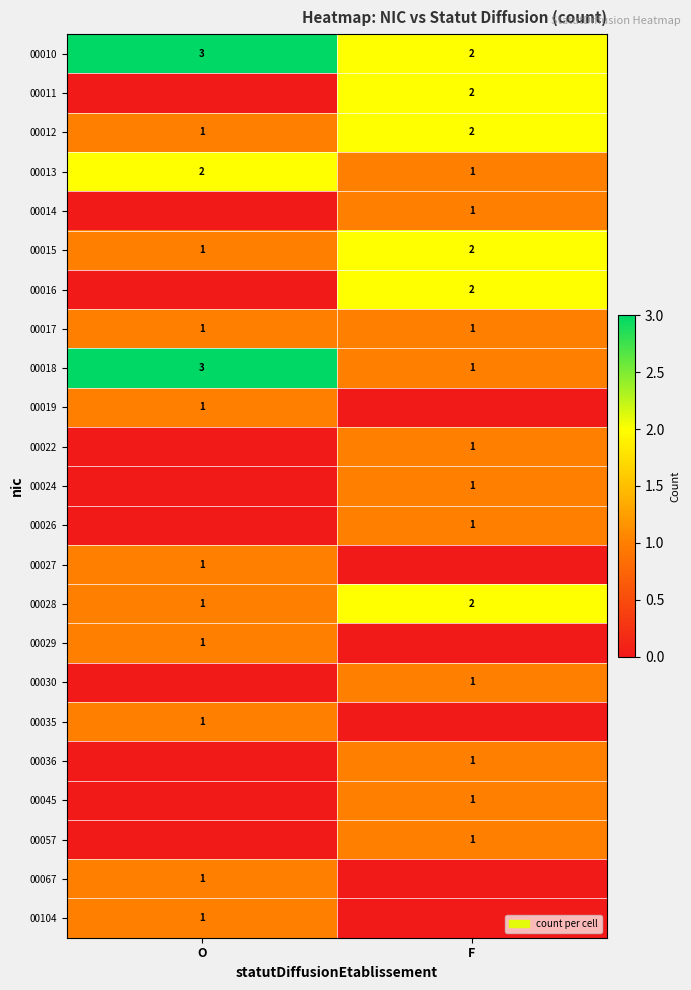

List the labels in order of 00013 value, largest first.

O, F